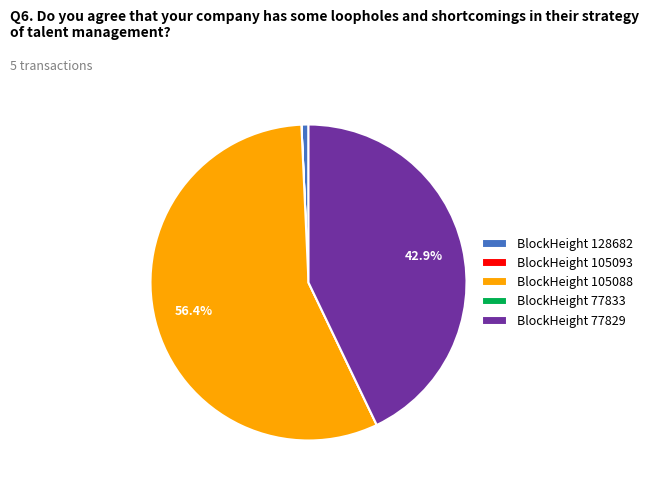

Which slice is the largest?

BlockHeight 105088